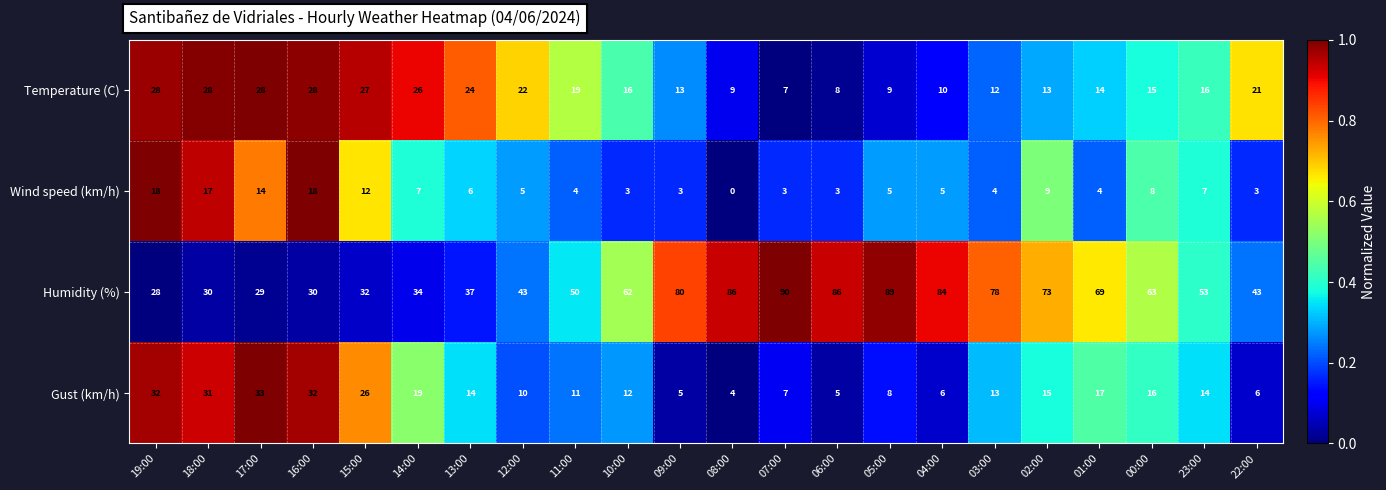

What is the total value across all series at 19:00?

106